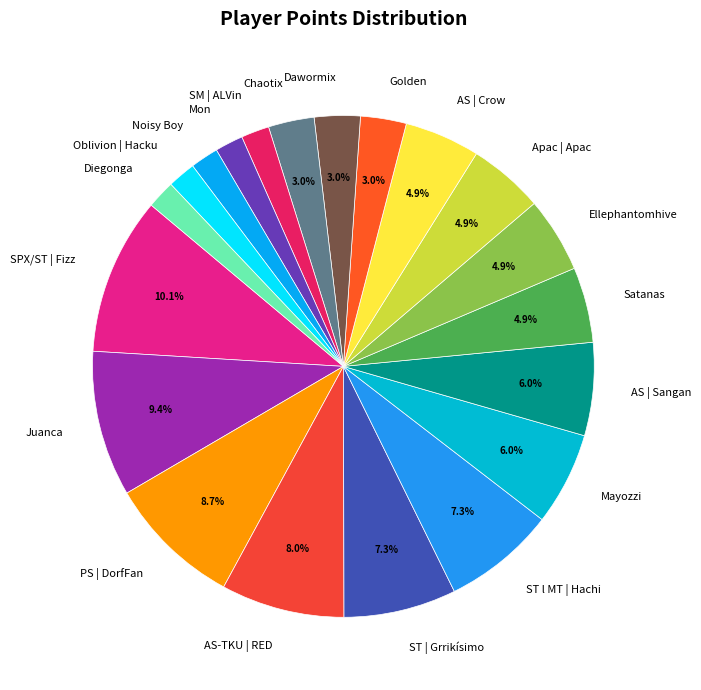

What is the ratio of the value at AS | Sangan to the value at Diegonga?

3.3